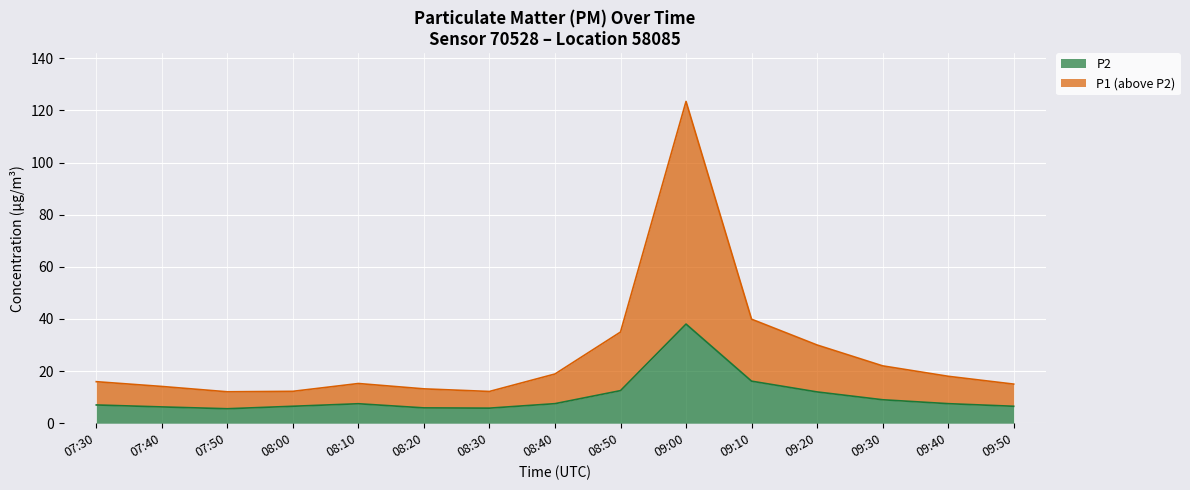

How many categories are shown in the chart?

15